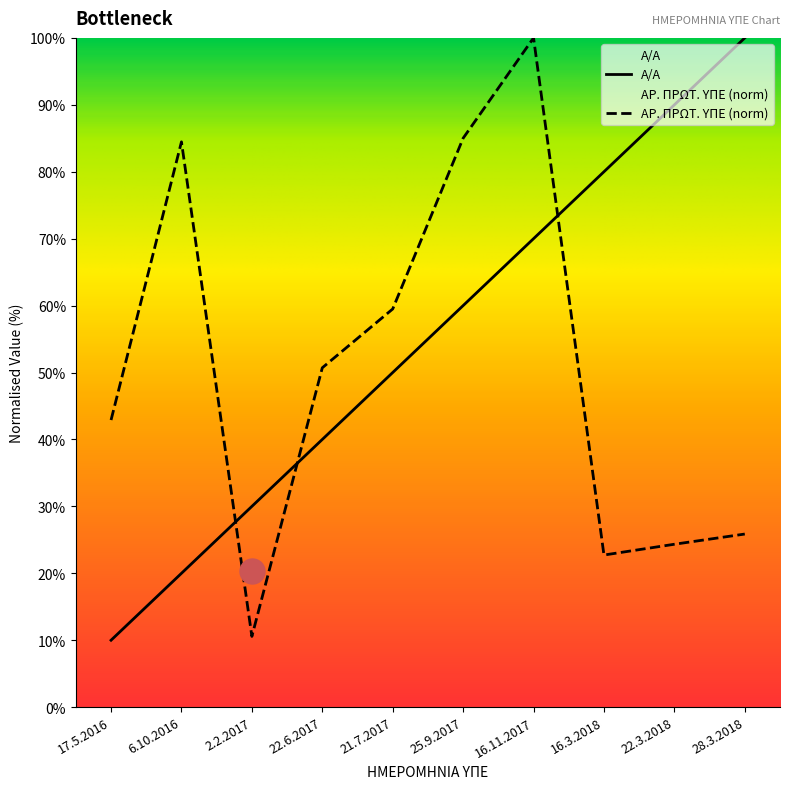

What is the difference between the ΑΡ. ΠΡΩΤ. ΥΠΕ values at 28.3.2018 and 25.9.2017?

59.1